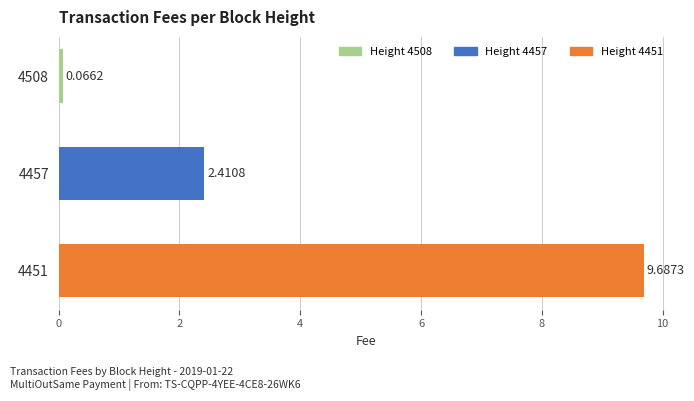

How many values exceed 2?

2